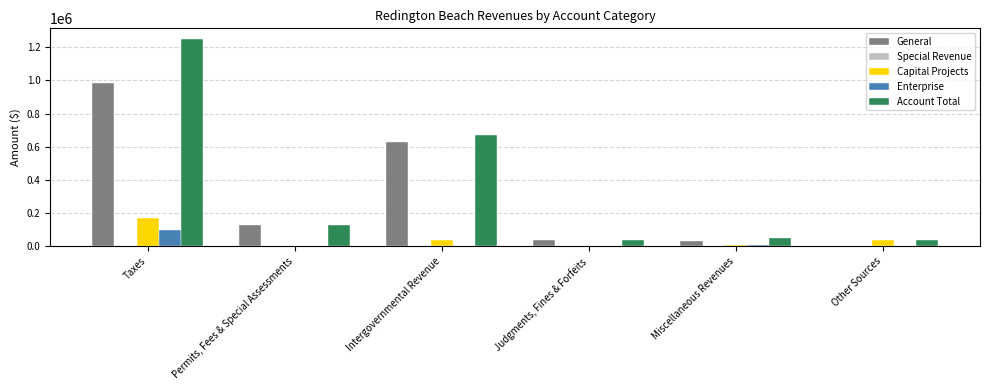

How many groups of bars are there?

6